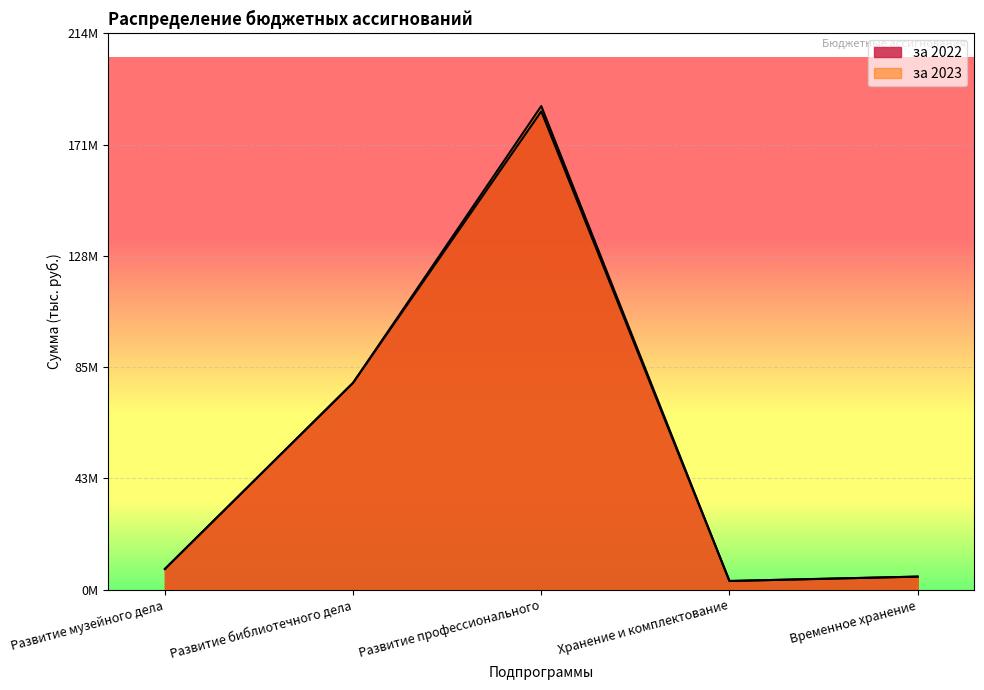

What is the minimum value shown in the chart?

3353538.8